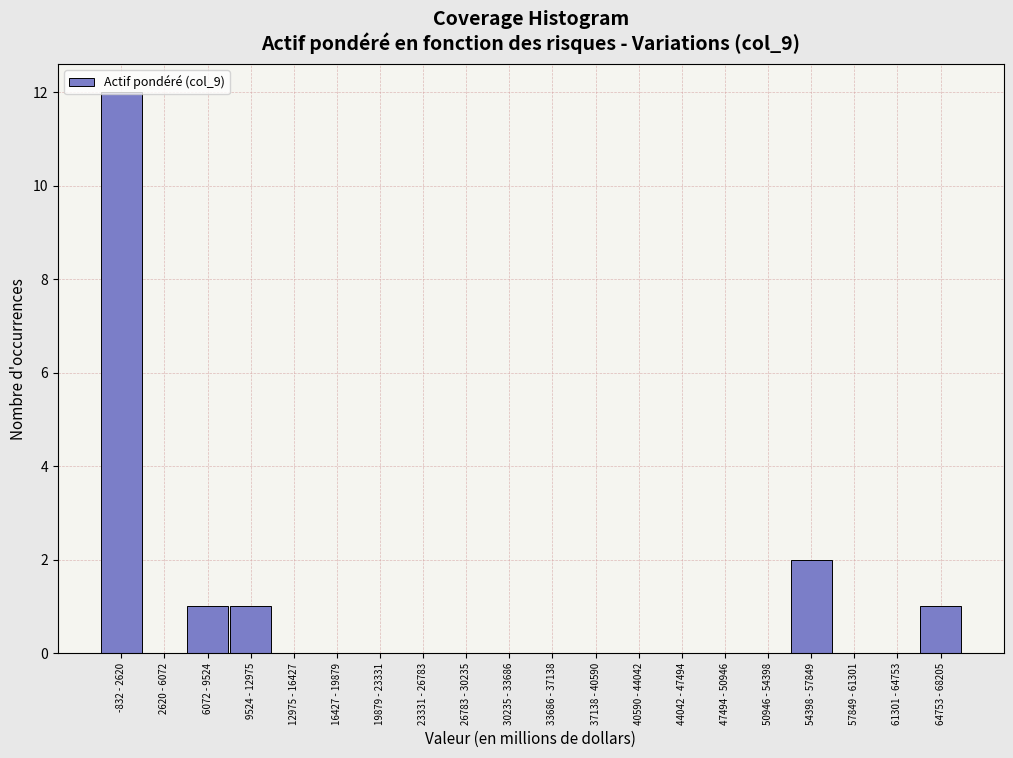

Between 23331 - 26783 and 64753 - 68205, which is larger?

64753 - 68205